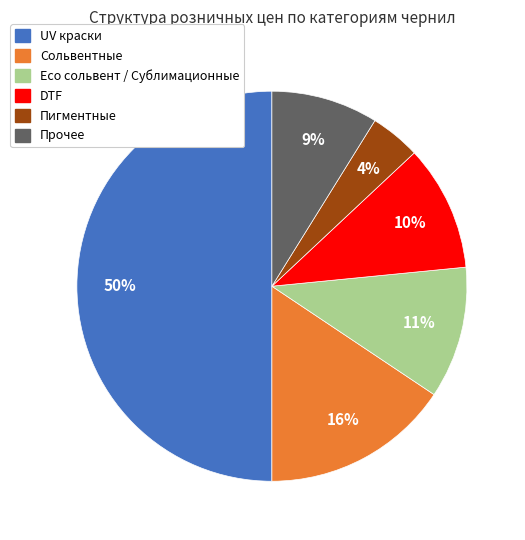

What is the largest slice in the pie chart?

UV краски